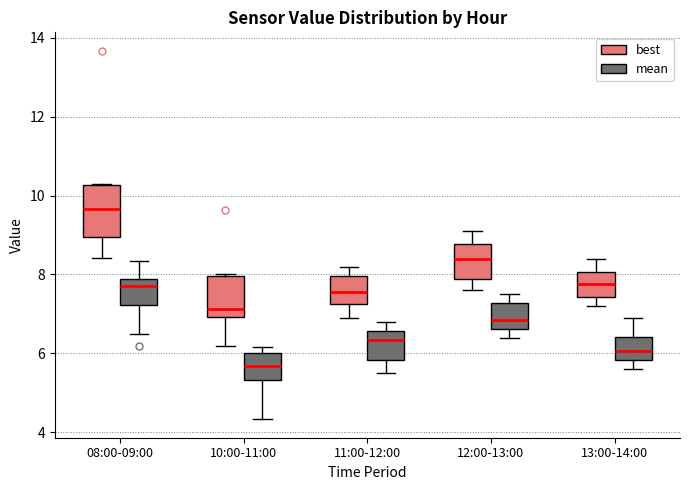

Comparing the boxes themselves (not the whiskers), which one is the tallest?

08:00-09:00 (best)